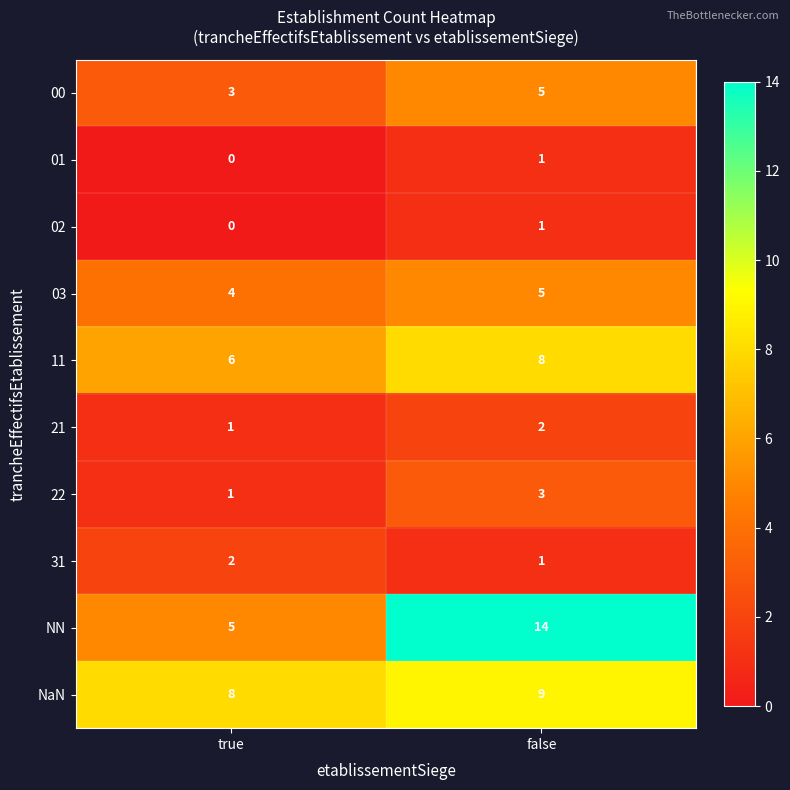

What is the sum of the NN values at true and false?

19